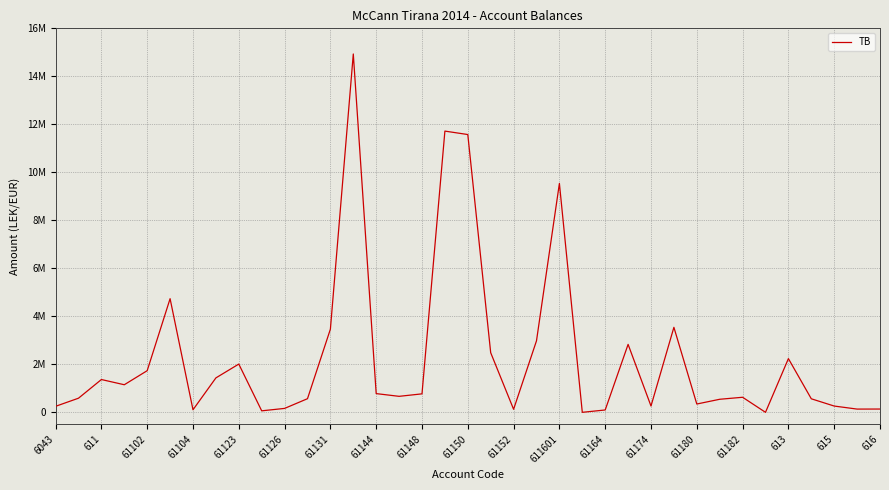

True or false: the data has more than 1 interior local peaks.

True